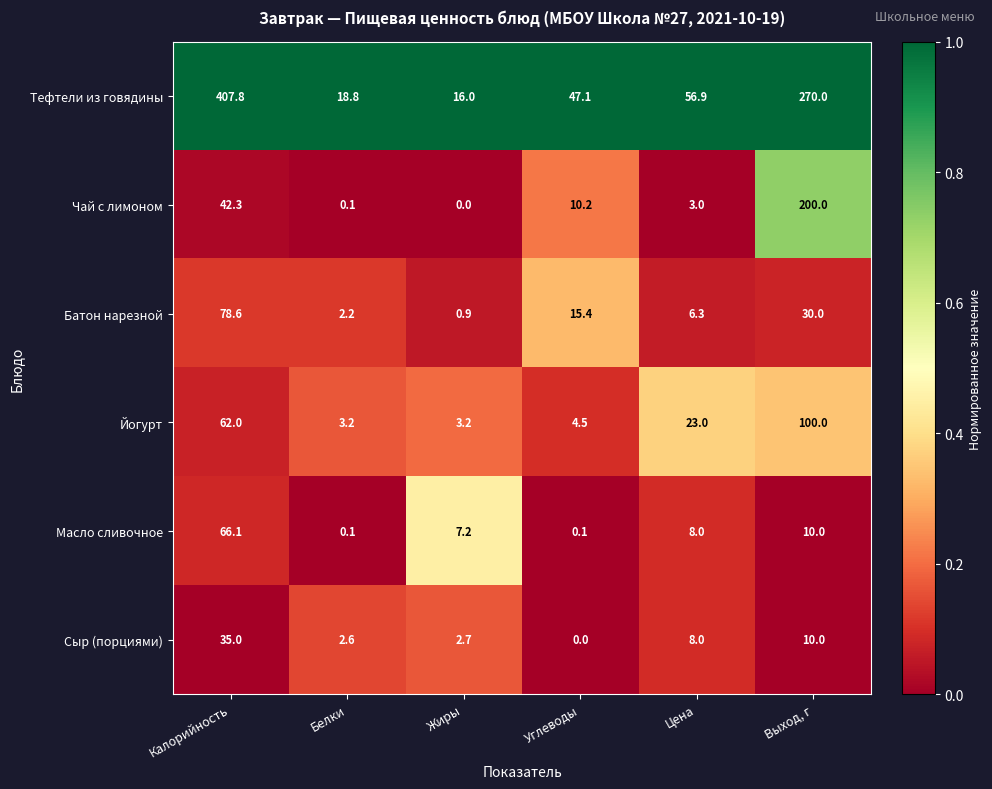

What is the difference between the highest and lowest values at Жиры?

16.0